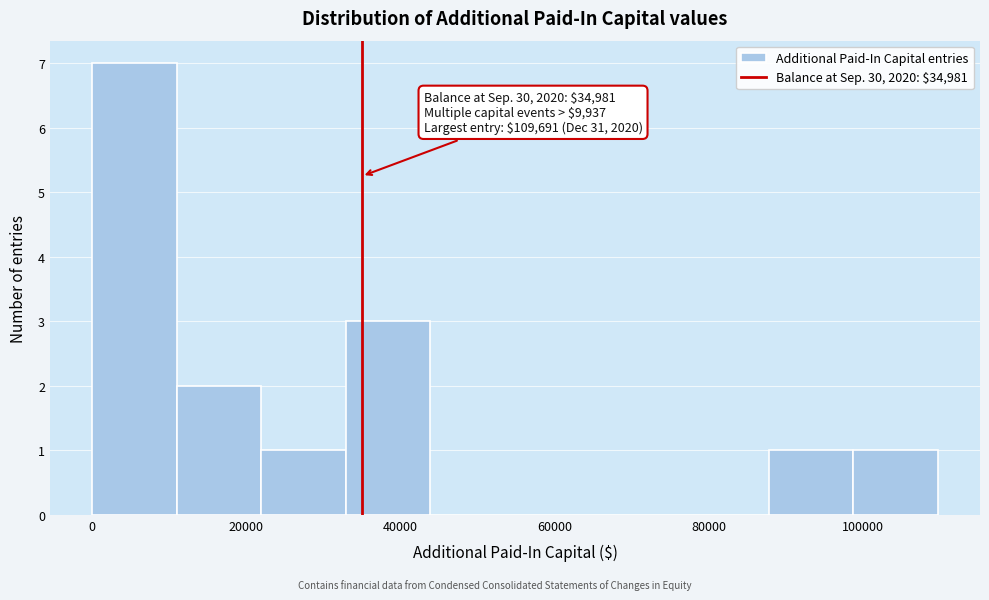

Which range on the x-axis has the tallest bar?

0 to 10000